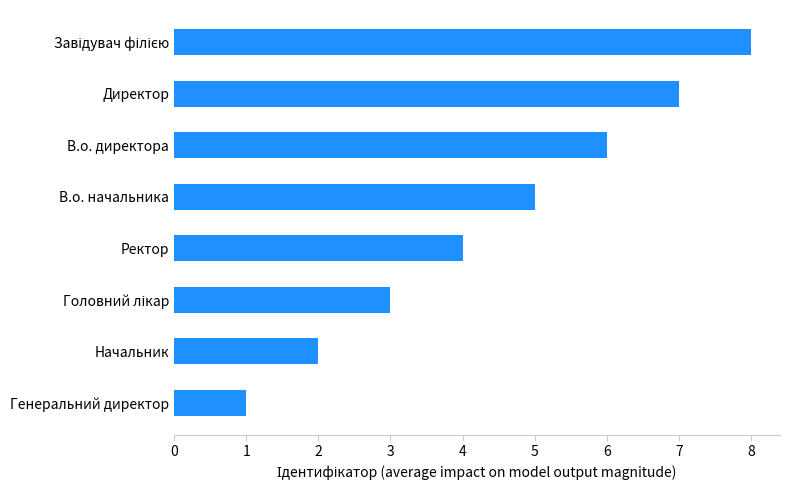

At which label is the value closest to 4?

Ректор